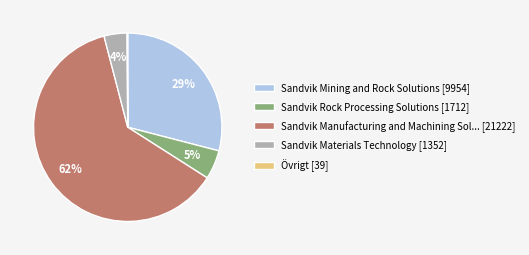

Which category has the biggest portion of the pie?

Sandvik Manufacturing and Machining Sol... [21222]